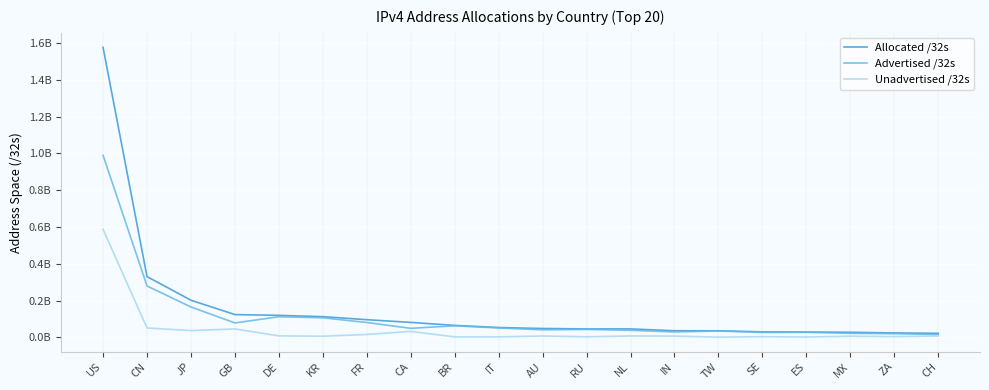

What is the total value across all series at AU?

95780864